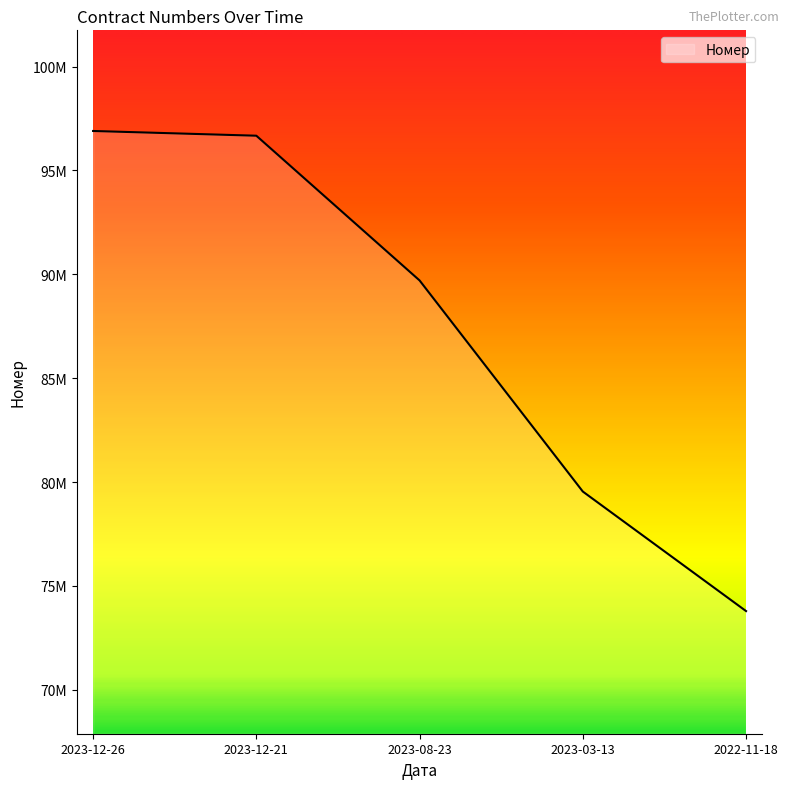

Is this an area chart (filled region under the line)?

Yes